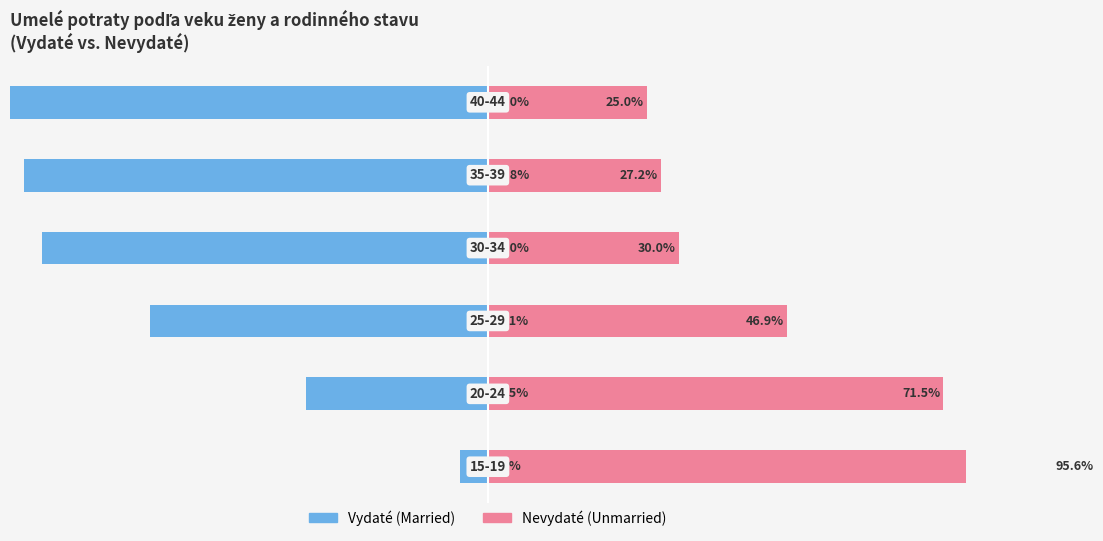

What is the lowest value of the Vydaté (married) series?

-75.0